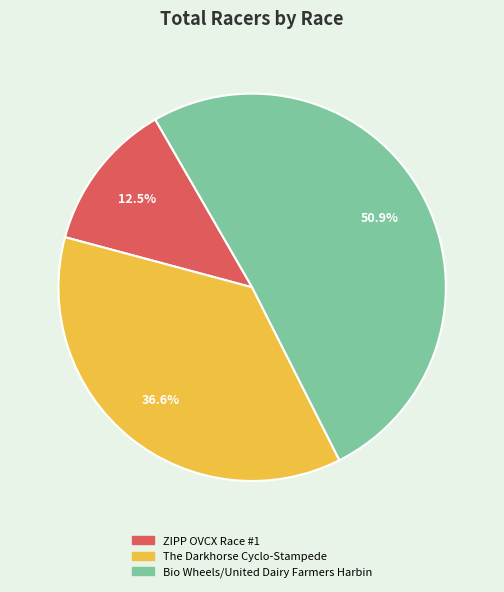

Rank the categories by value from highest to lowest.

Bio Wheels/United Dairy Farmers Harbin, The Darkhorse Cyclo-Stampede, ZIPP OVCX Race #1